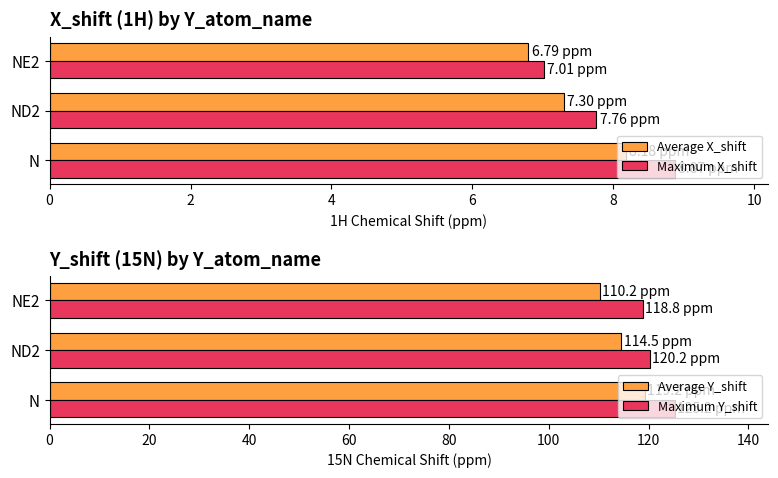

Reading right to left, extract all data points from this chart.

Average X_shift: 6.8	7.3	8.2
Maximum X_shift: 7.0	7.8	8.9
Average Y_shift: 110.2	114.5	119.2
Maximum Y_shift: 118.8	120.2	125.2